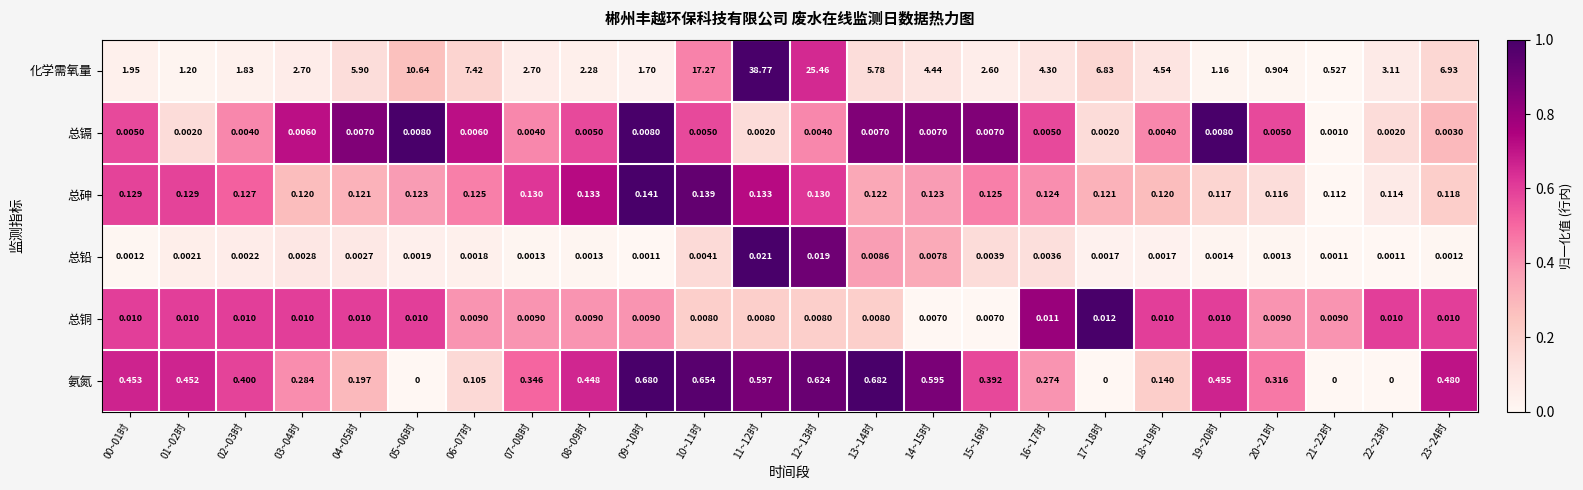

Which series has the largest total across all categories?

化学需氧量